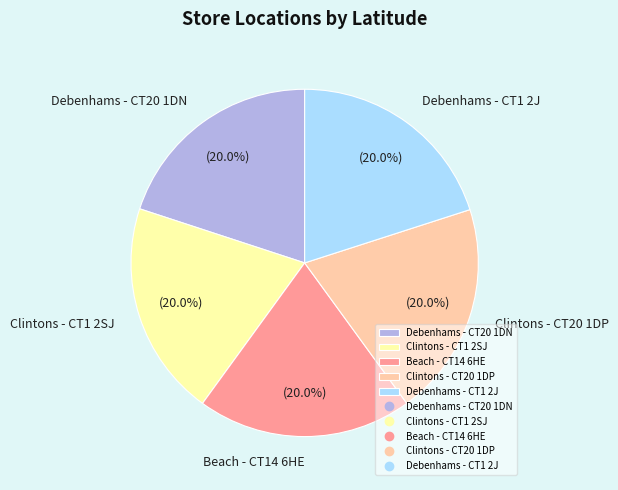

How much of the chart is everything except Beach - CT14 6HE?

80.0%